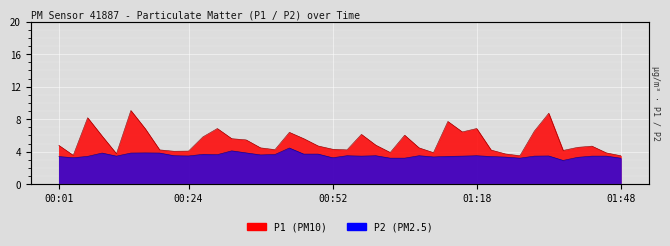

Between 01:48 and 00:36, which is larger?

00:36